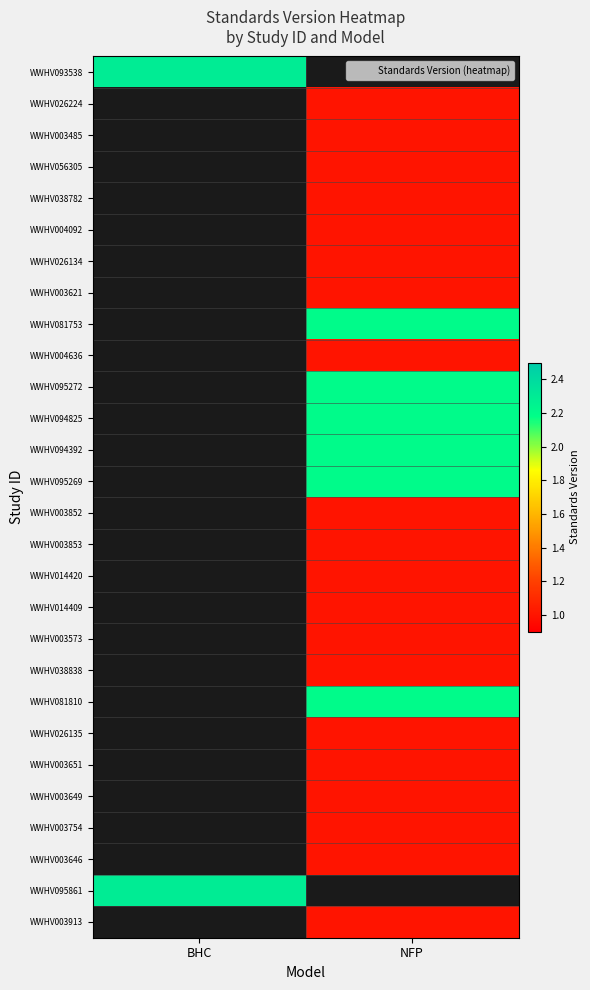

Which series has the widest spread of values?

WWHV093538